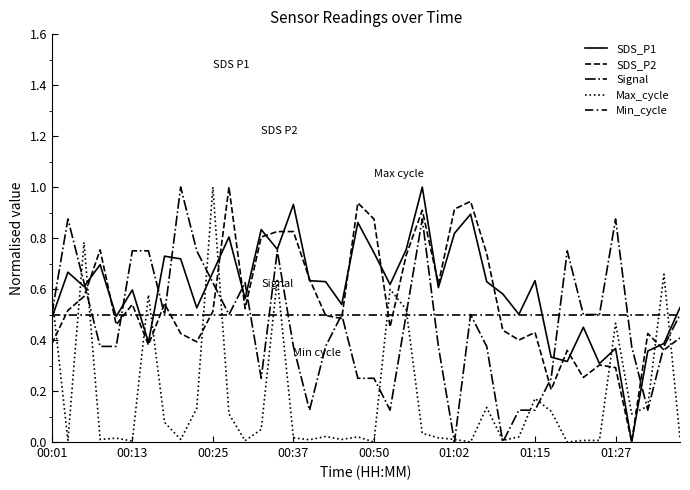

Which series has the largest total across all categories?

SDS_P1